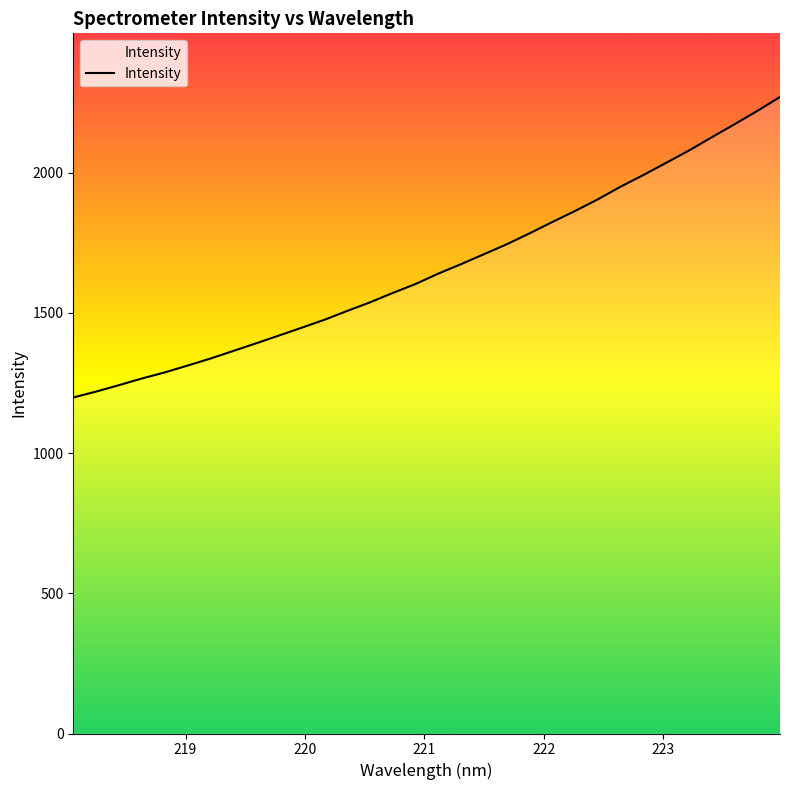

How many lines are shown in the chart?

1